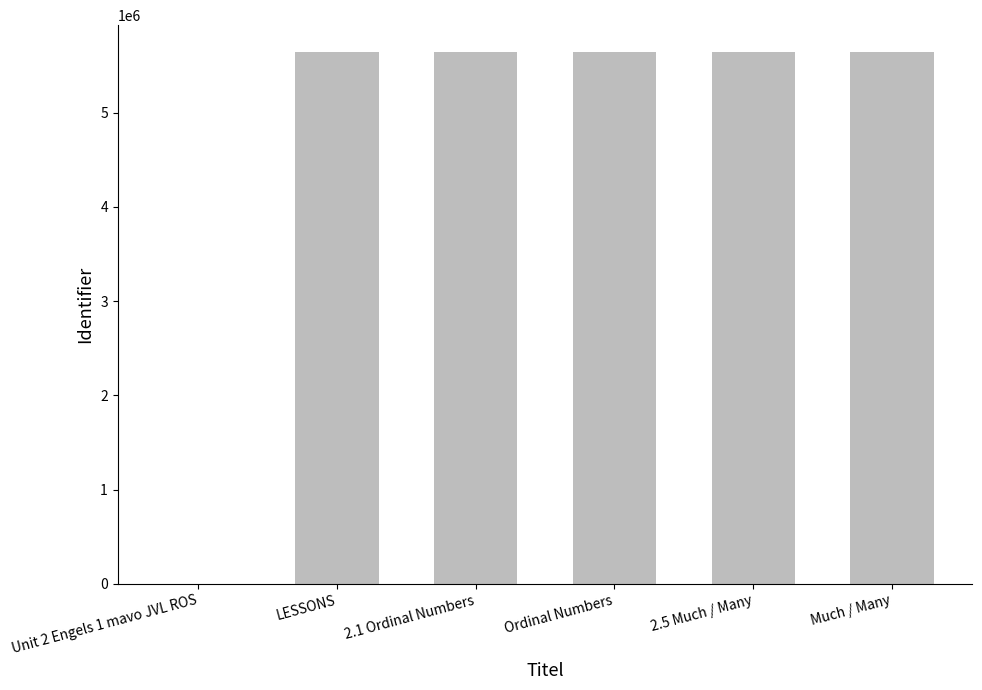

What is the sum of all values?

28233191